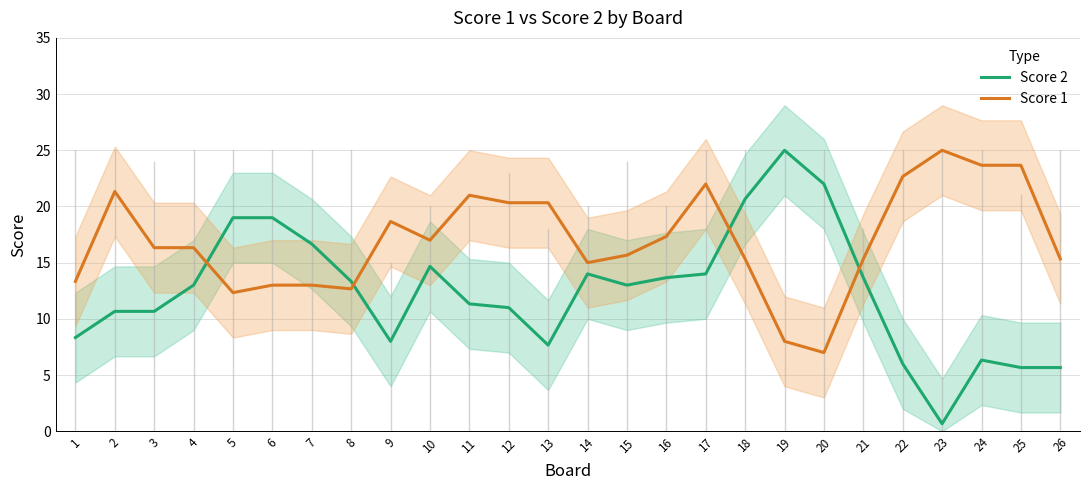

How many values in the Score 1 series exceed 16?

14